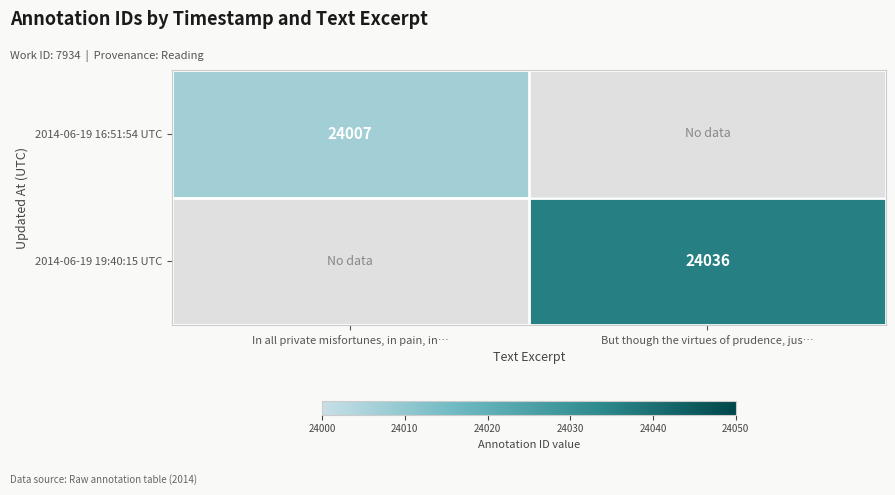

Is it true that 2014-06-19 19:40:15 UTC equals 37291 at But though the virtues of prudence, jus…?

False